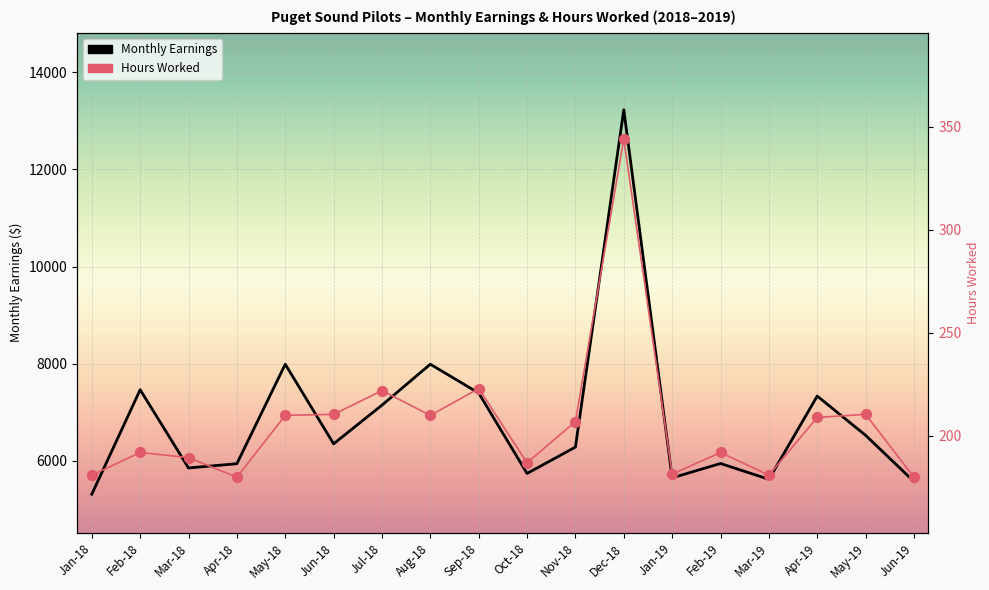

Is the value of Monthly Earnings at Mar-18 greater than the value of Hours Worked at Jun-19?

Yes